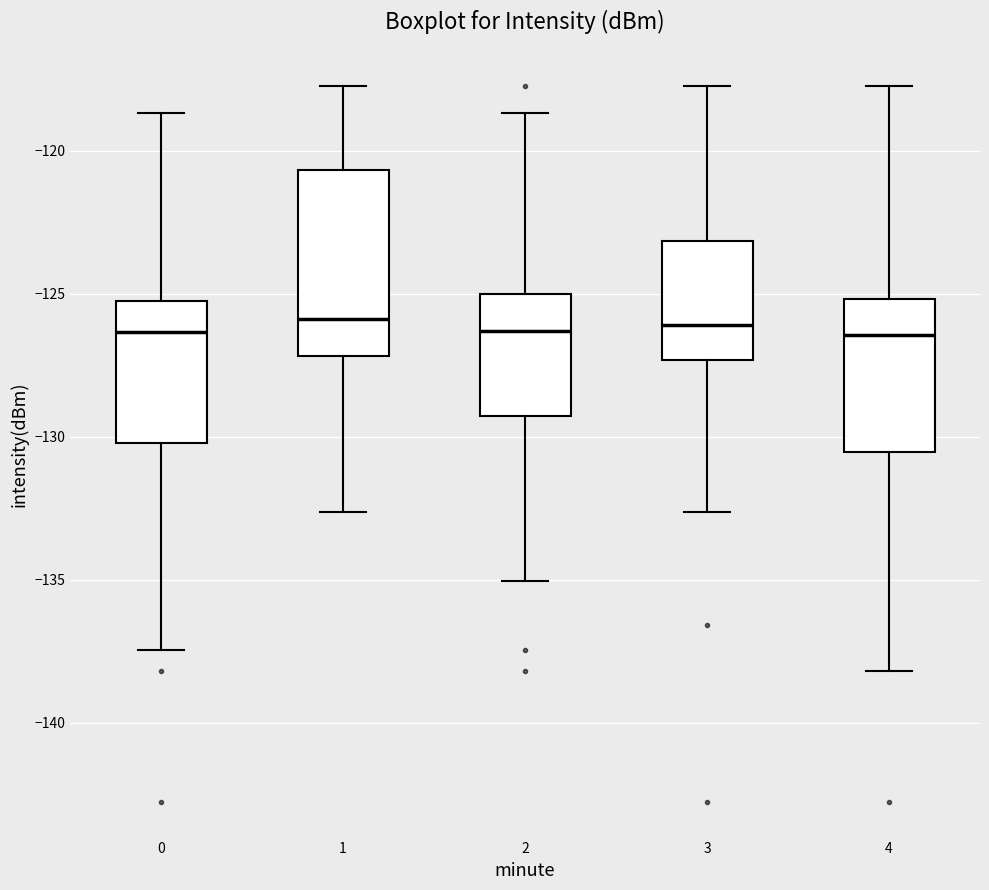

Where is the lower edge of the box at x = 2 on the y-axis? The values are not printed on the chart, so give them approximately, as read against the axis.

-129.5